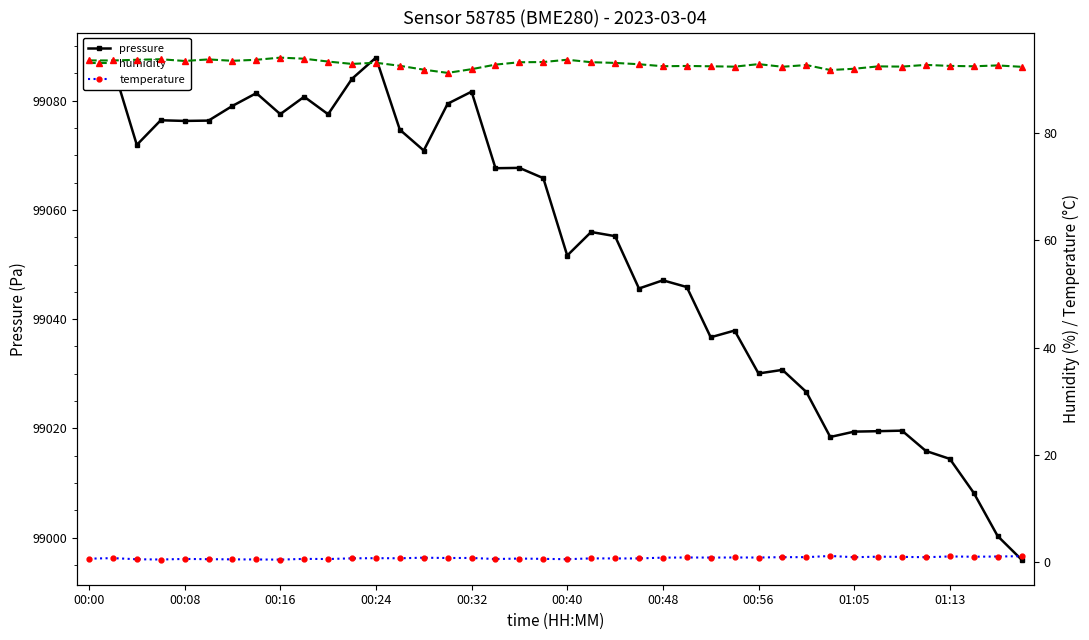

What is the sum of the pressure values at 22 and 10?

198132.7